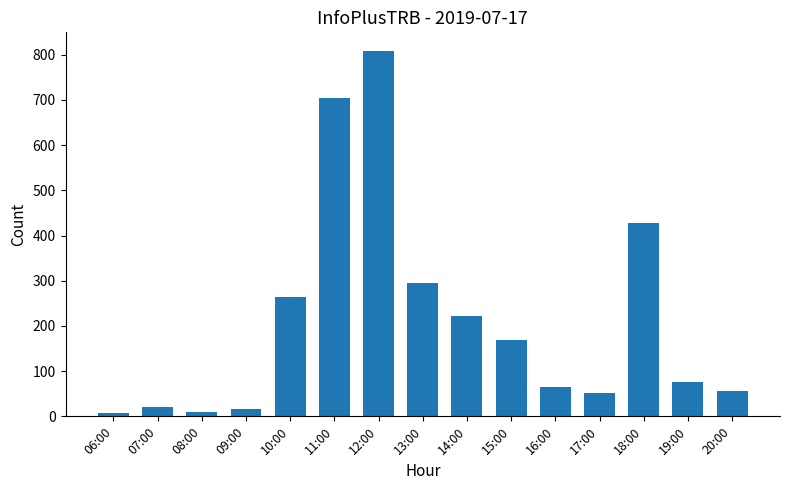

At which category does the chart reach its peak across all series?

12:00